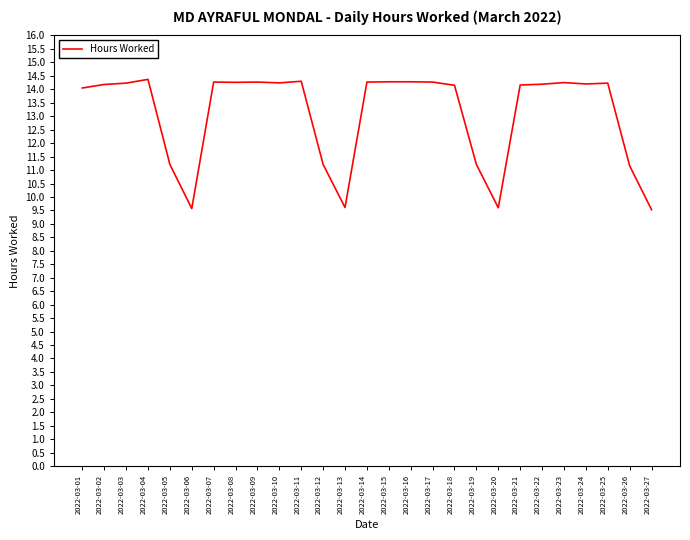

How many distinct data groups are displayed?

1